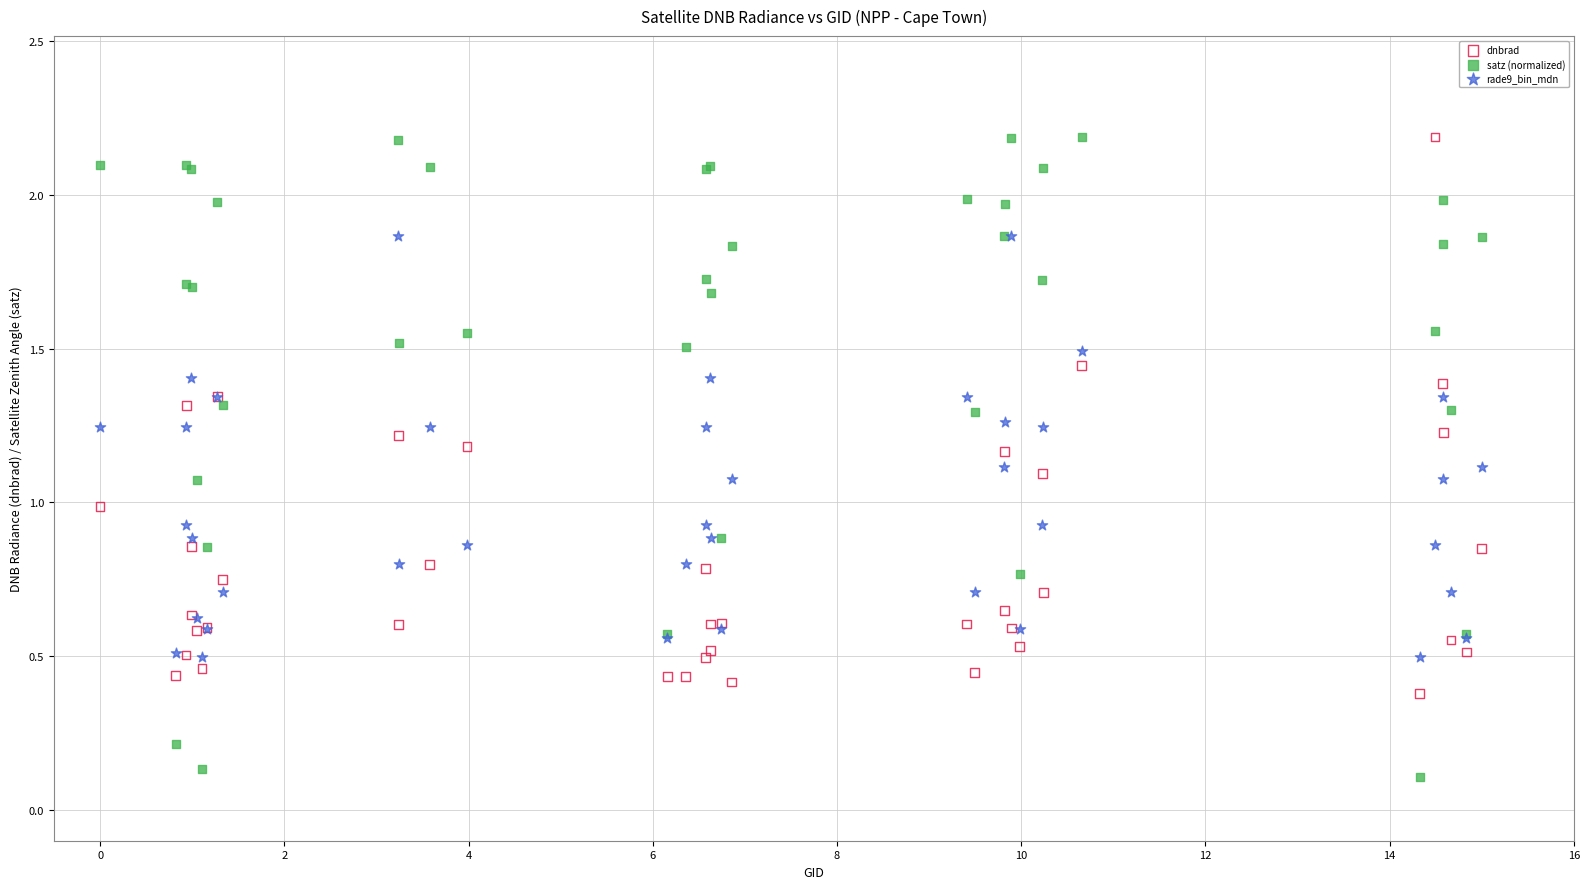

What is the X range (max minus min) for the scatter plot?

15.0